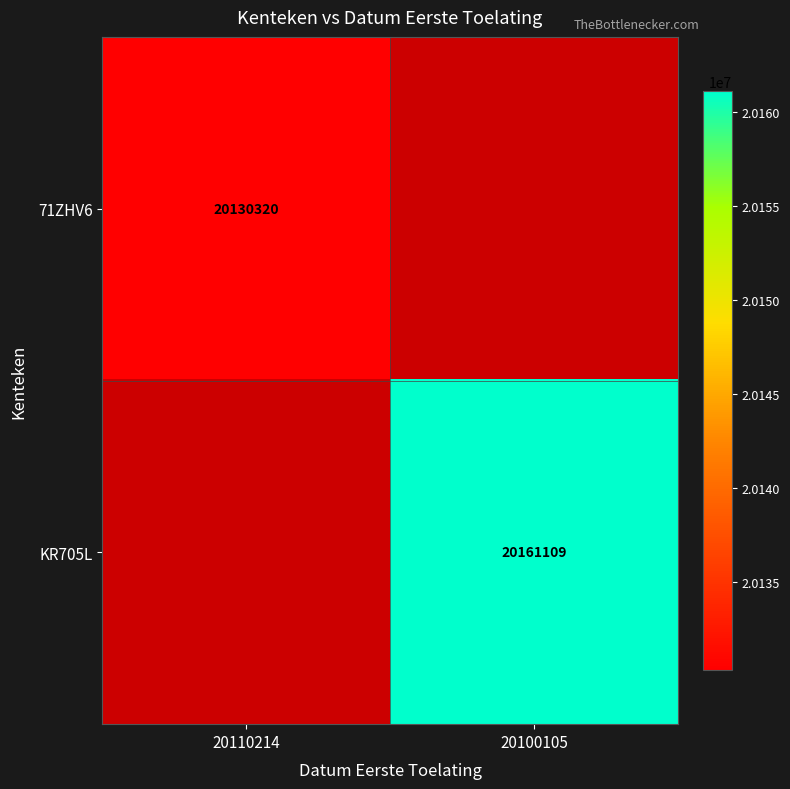

True or false: KR705L has a value of 31017424 at 20100105.

False